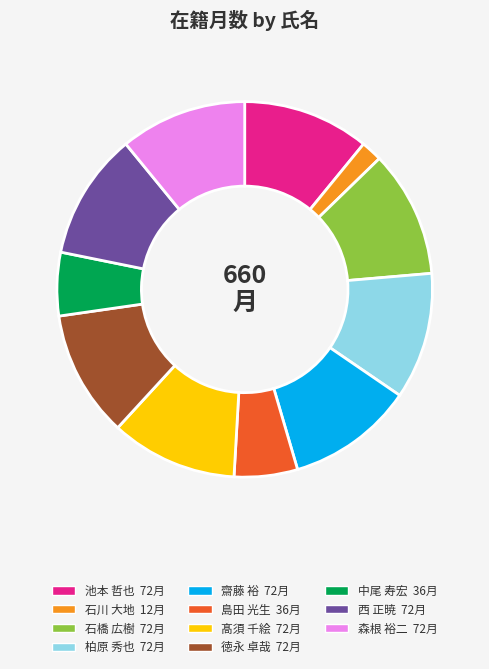

True or false: 石橋 広樹 accounts for 2% of the total.

False